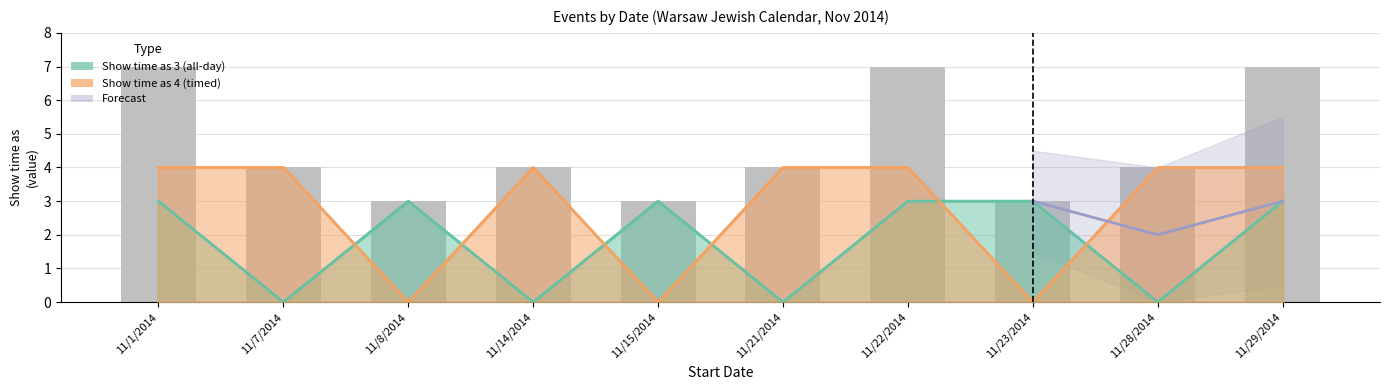

Count the Show time as 3 (all-day) values in the range 0 to 3.

10